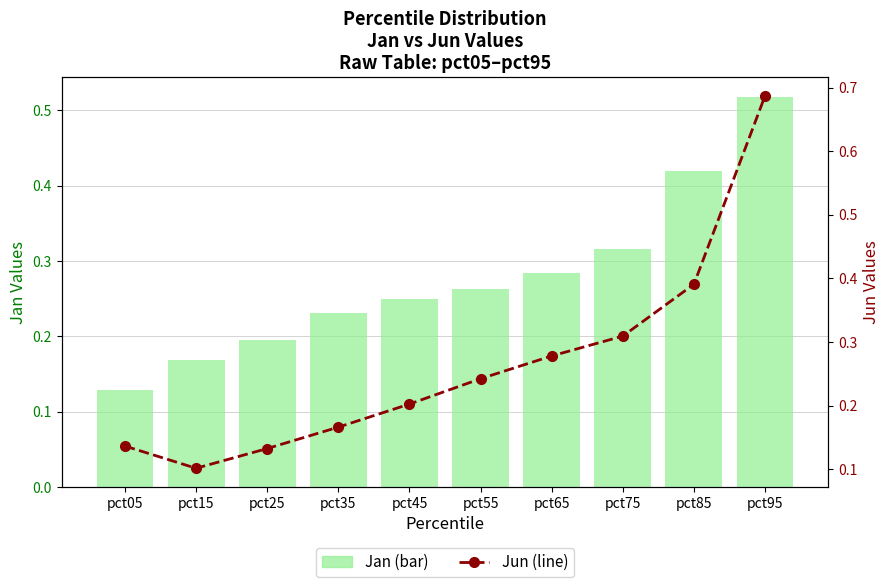

Reading left to right, list all the values displayed in this chart.

Jan (Precipitation analog): pct05=0.1	pct15=0.2	pct25=0.2	pct35=0.2	pct45=0.3	pct55=0.3	pct65=0.3	pct75=0.3	pct85=0.4	pct95=0.5
Jun (Temperature analog): pct05=0.1	pct15=0.1	pct25=0.1	pct35=0.2	pct45=0.2	pct55=0.2	pct65=0.3	pct75=0.3	pct85=0.4	pct95=0.7